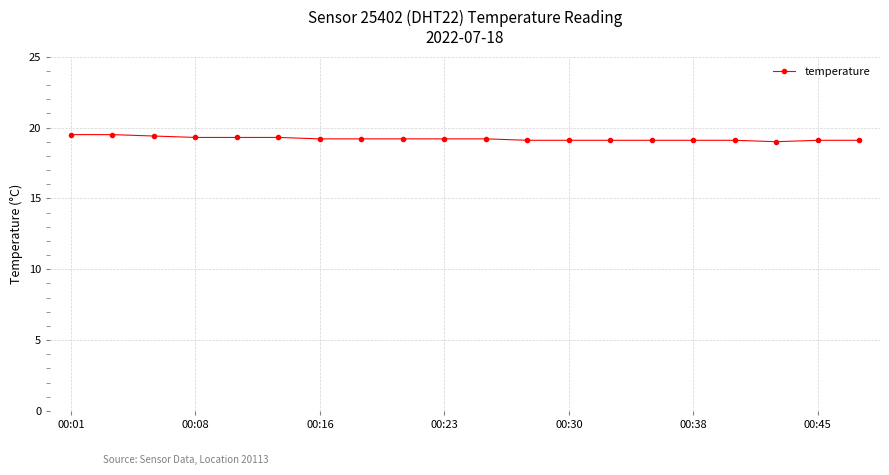

What is the difference between the maximum and minimum values?

0.5